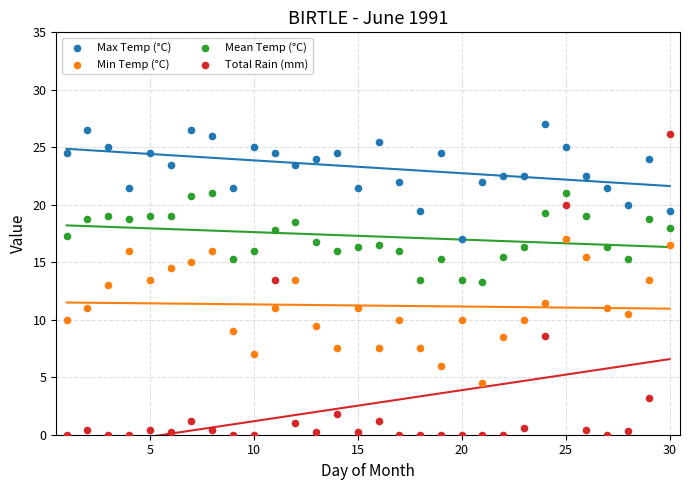

What are all the series names shown in the legend?

Max Temp (°C), Min Temp (°C), Mean Temp (°C), Total Rain (mm)